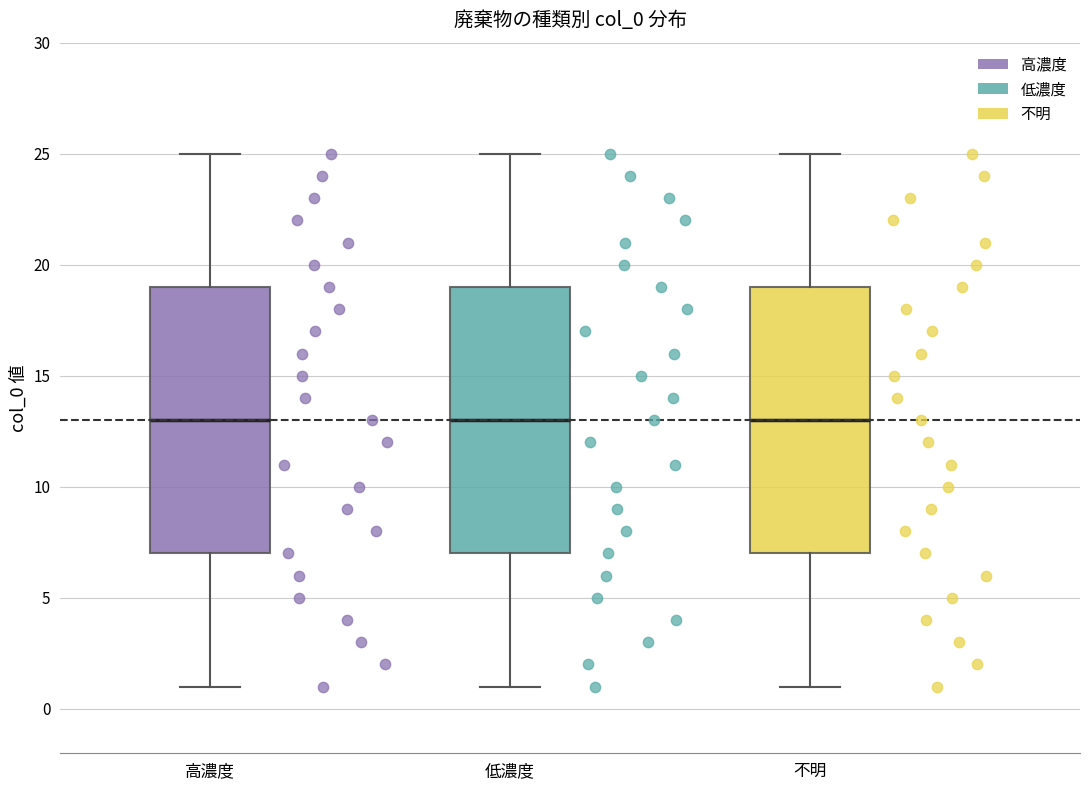

Where is the upper edge of the box for 低濃度 on the y-axis? The values are not printed on the chart, so give them approximately, as read against the axis.

19